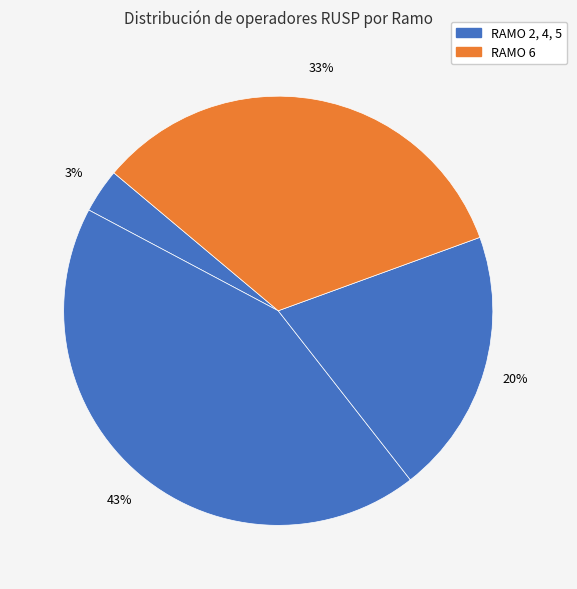

How many slices are in this pie chart?

4